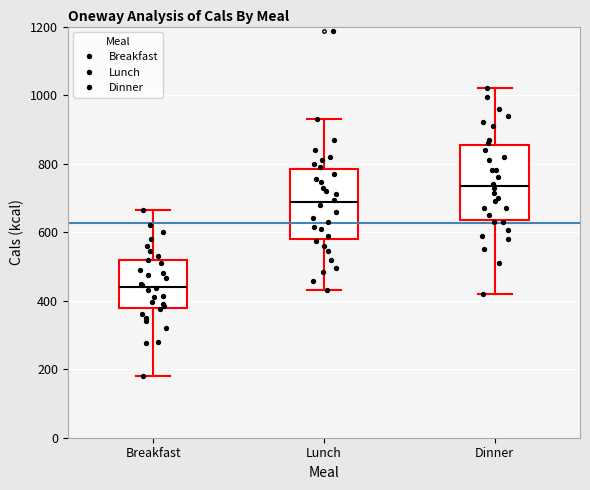

Reading left to right, transcribe this box plot: for each box, give where its median line is, the range the box spans, and where its two whiskers end, as read against the y-axis. The values are not printed on the chart, so give them approximately, as read against the axis.

Breakfast: median 440, box 380 to 520, whiskers 180 to 660
Lunch: median 680, box 580 to 780, whiskers 440 to 940
Dinner: median 740, box 640 to 860, whiskers 420 to 1020